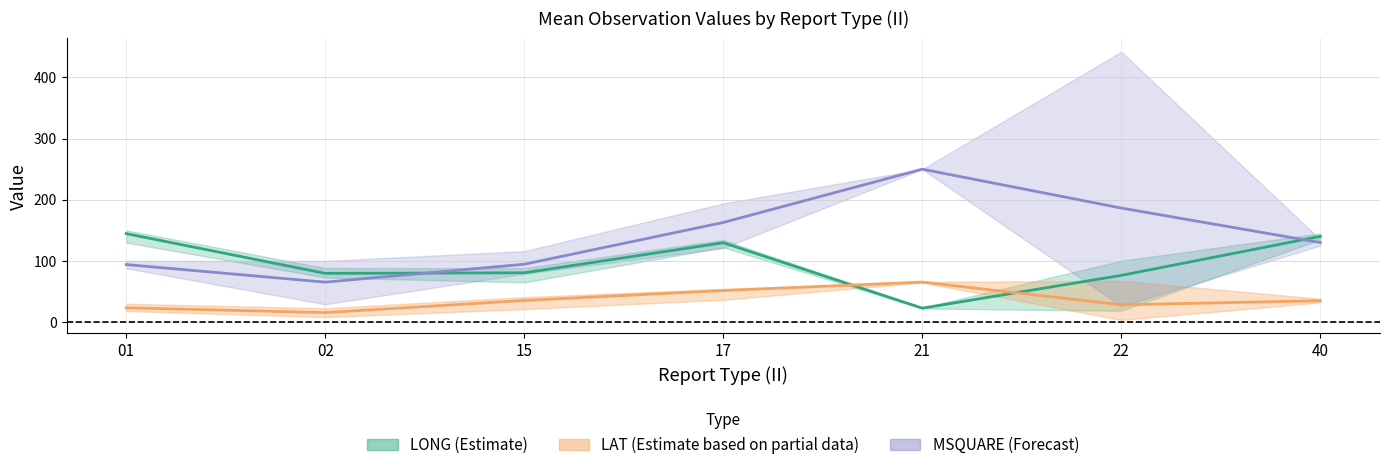

What is the value of the MSQUARE mean point at the 6th from the left?

186.5